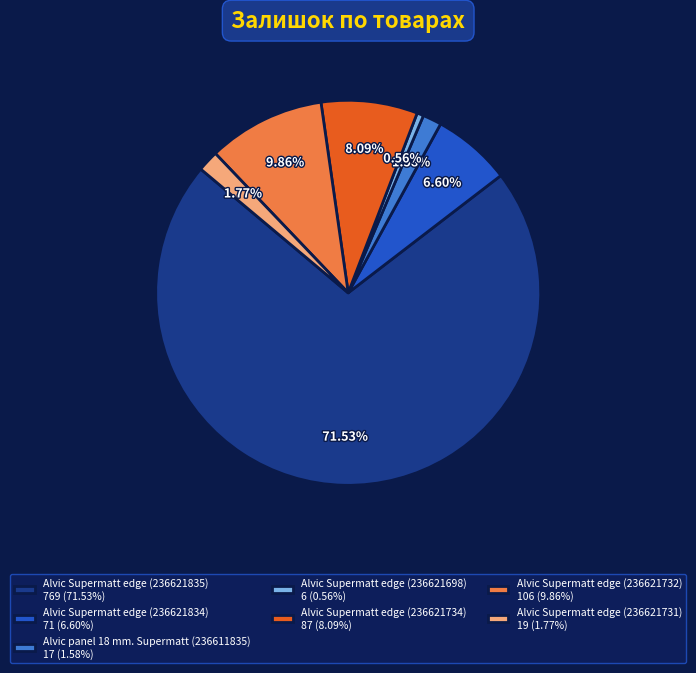

The Alvic Supermatt edge (236621731) slice represents 13% of the pie. True or false?

False